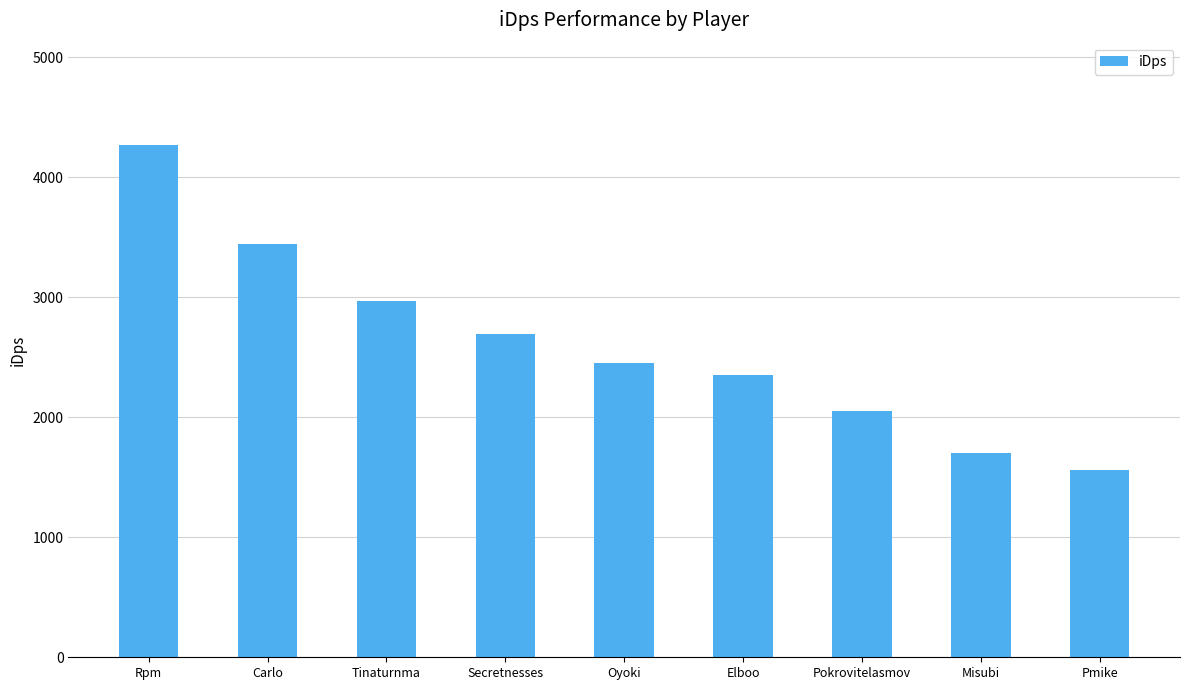

What is the difference between the values at Misubi and Oyoki?

745.0